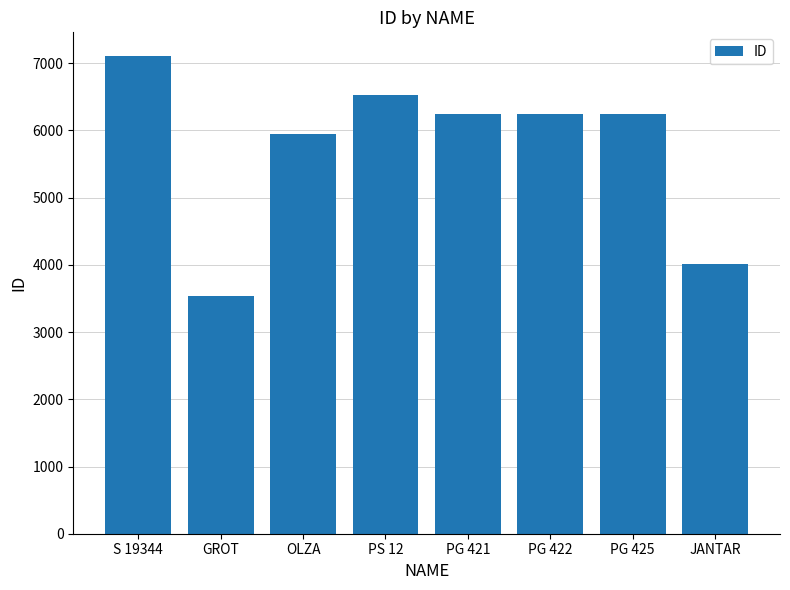

Where is the data nearest to the value 5317?

OLZA